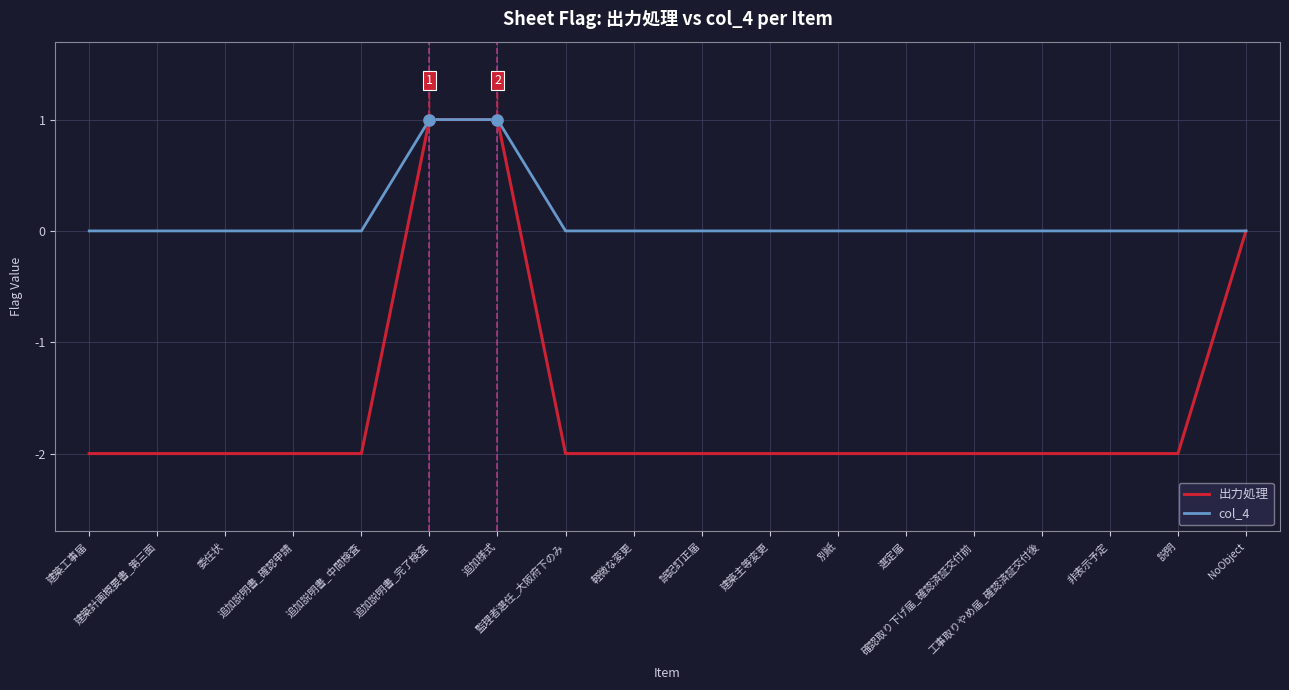

Which series has the largest total across all categories?

col_4